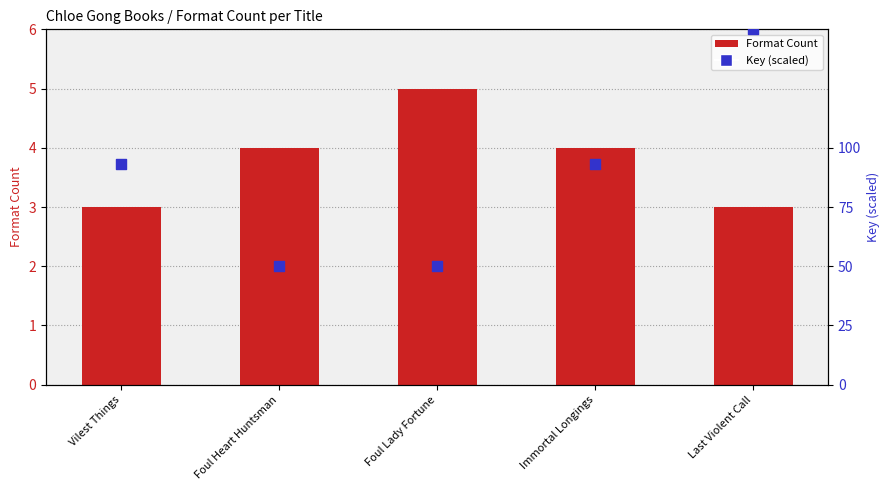

At which category is the sum across all series the highest?

Last Violent Call